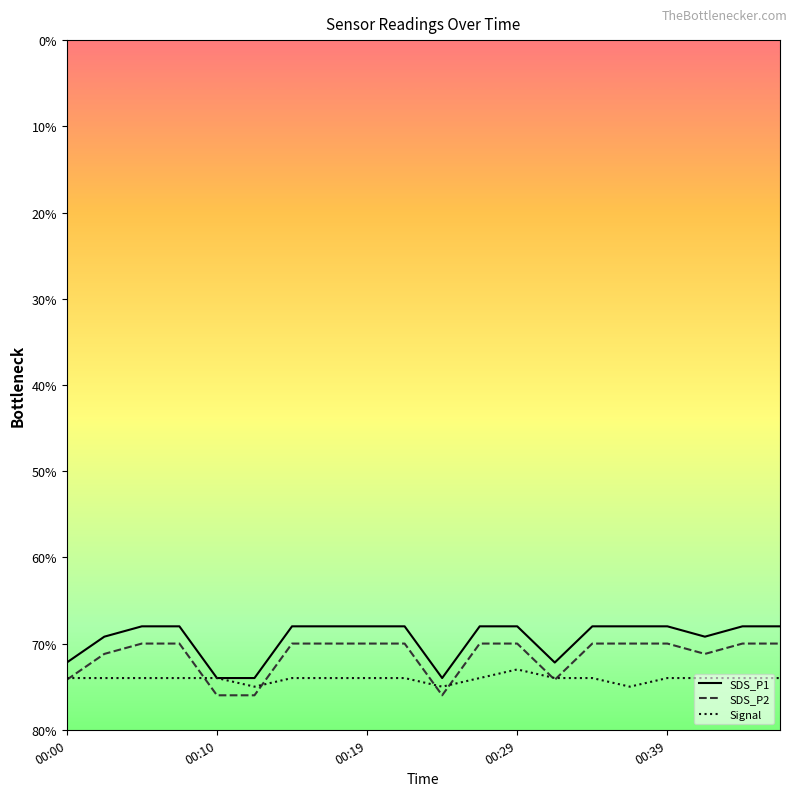

What is the value of the SDS_P1 point at the 13th from the left?

-68.0